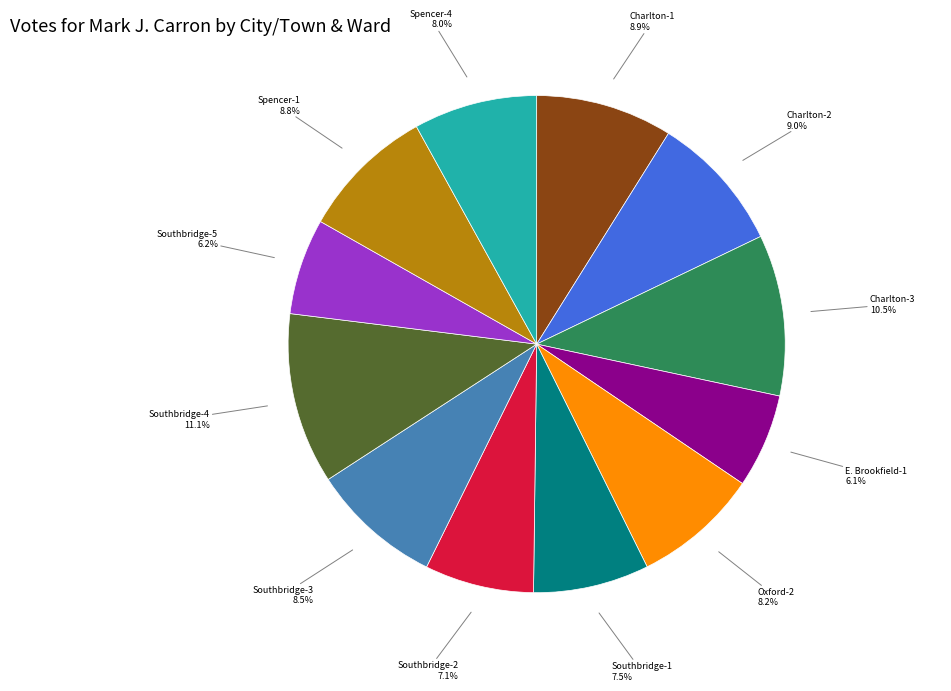

Is there a majority slice in this chart?

No